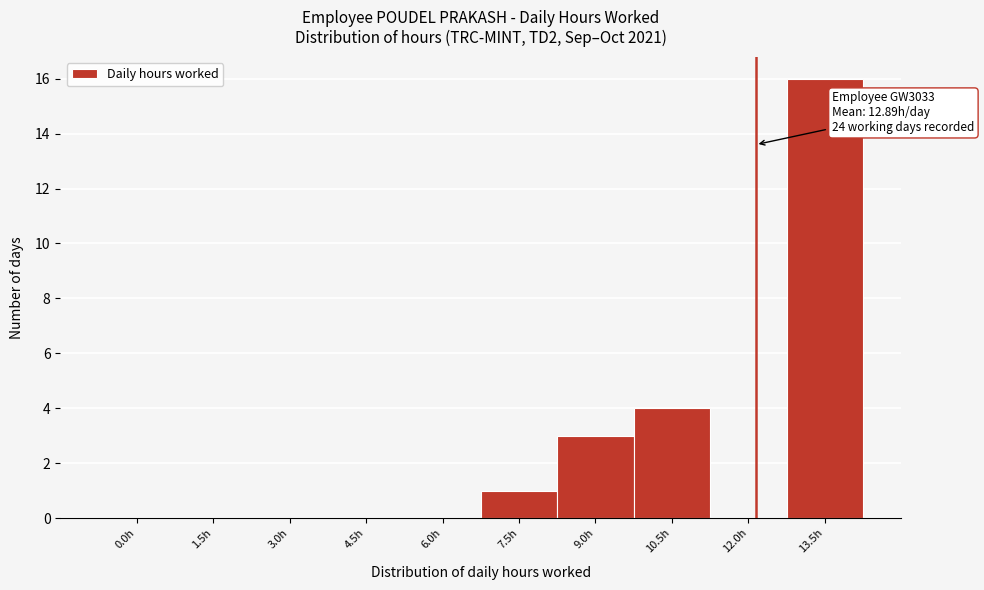

Reading left to right, list all the values displayed in this chart.

0.0h=0	1.5h=0	3.0h=0	4.5h=0	6.0h=0	7.5h=1	9.0h=3	10.5h=4	12.0h=0	13.5h=16